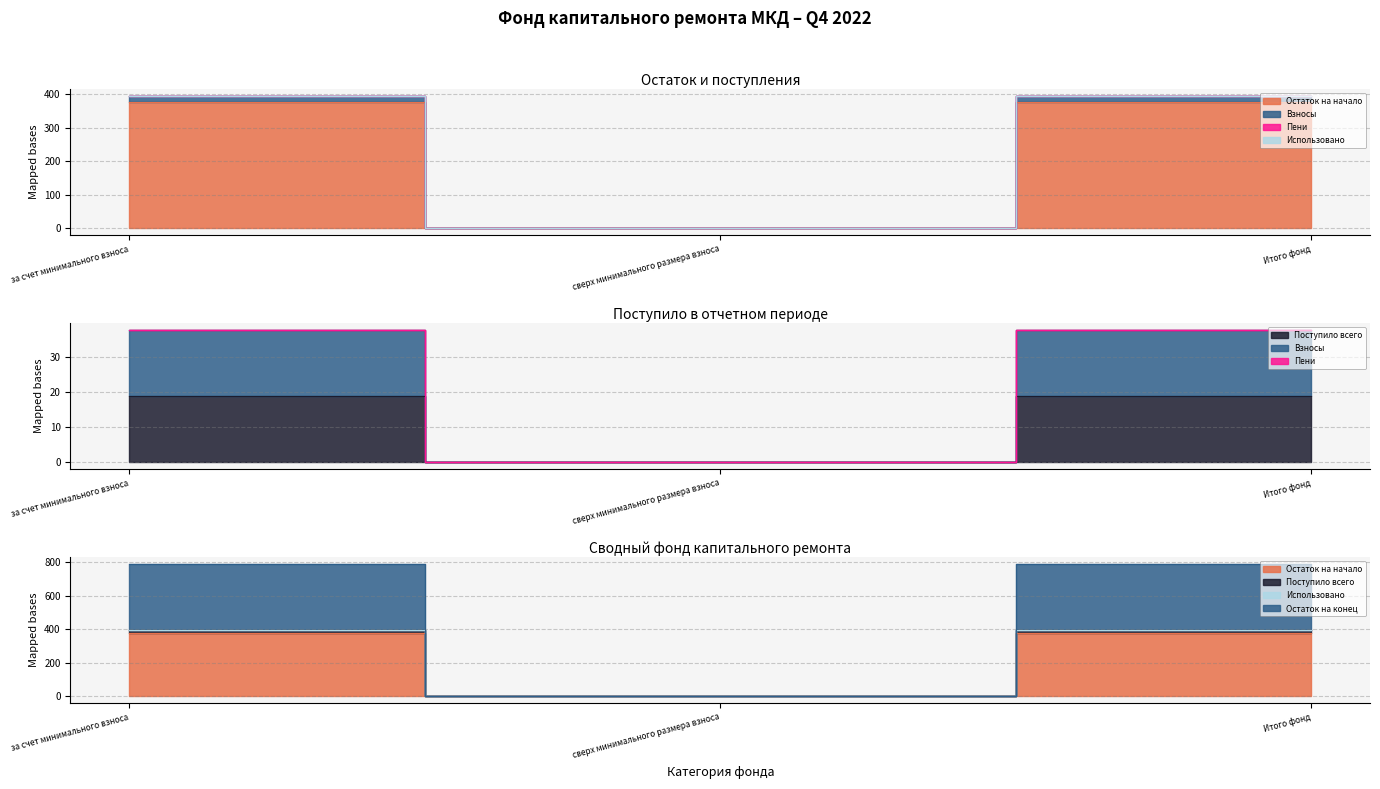

The Взносы series shows 396.0 at за счет минимального взноса. True or false?

True